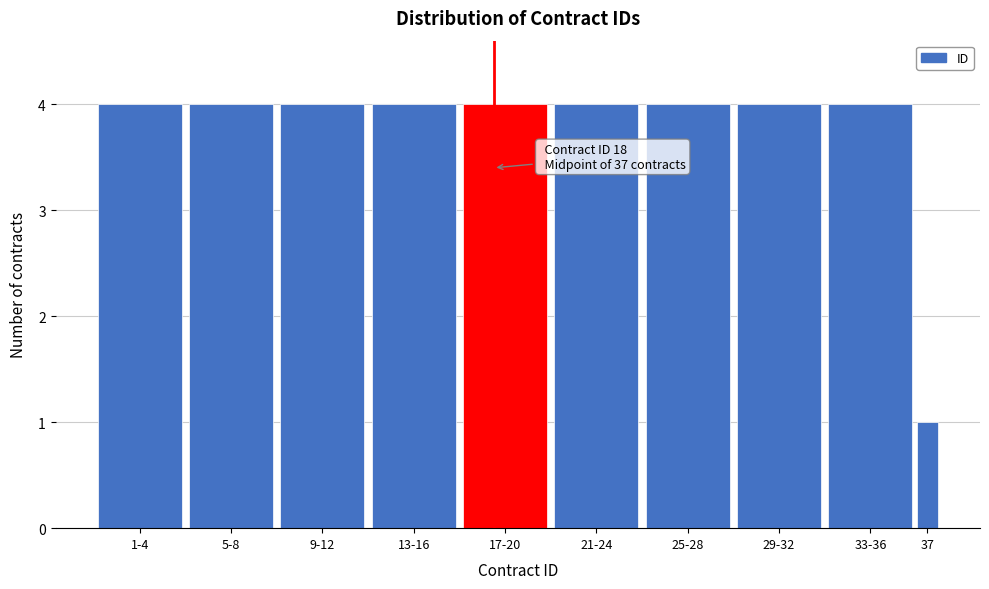

Reading left to right, transcribe all the data shown in this chart.

1-4=4	5-8=4	9-12=4	13-16=4	17-20=4	21-24=4	25-28=4	29-32=4	33-36=4	37=1